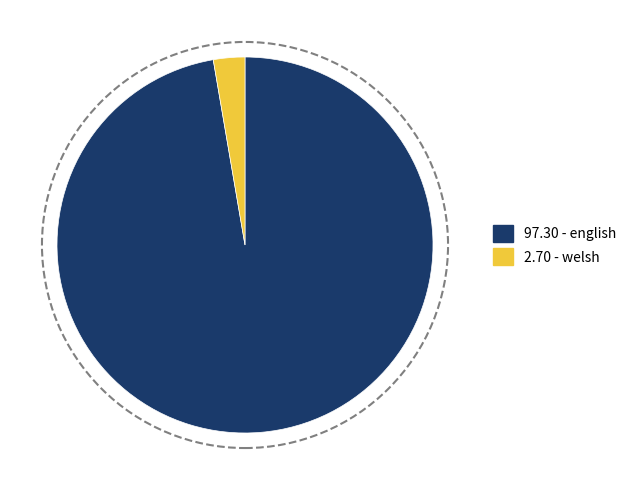

Does any single category account for the majority?

Yes